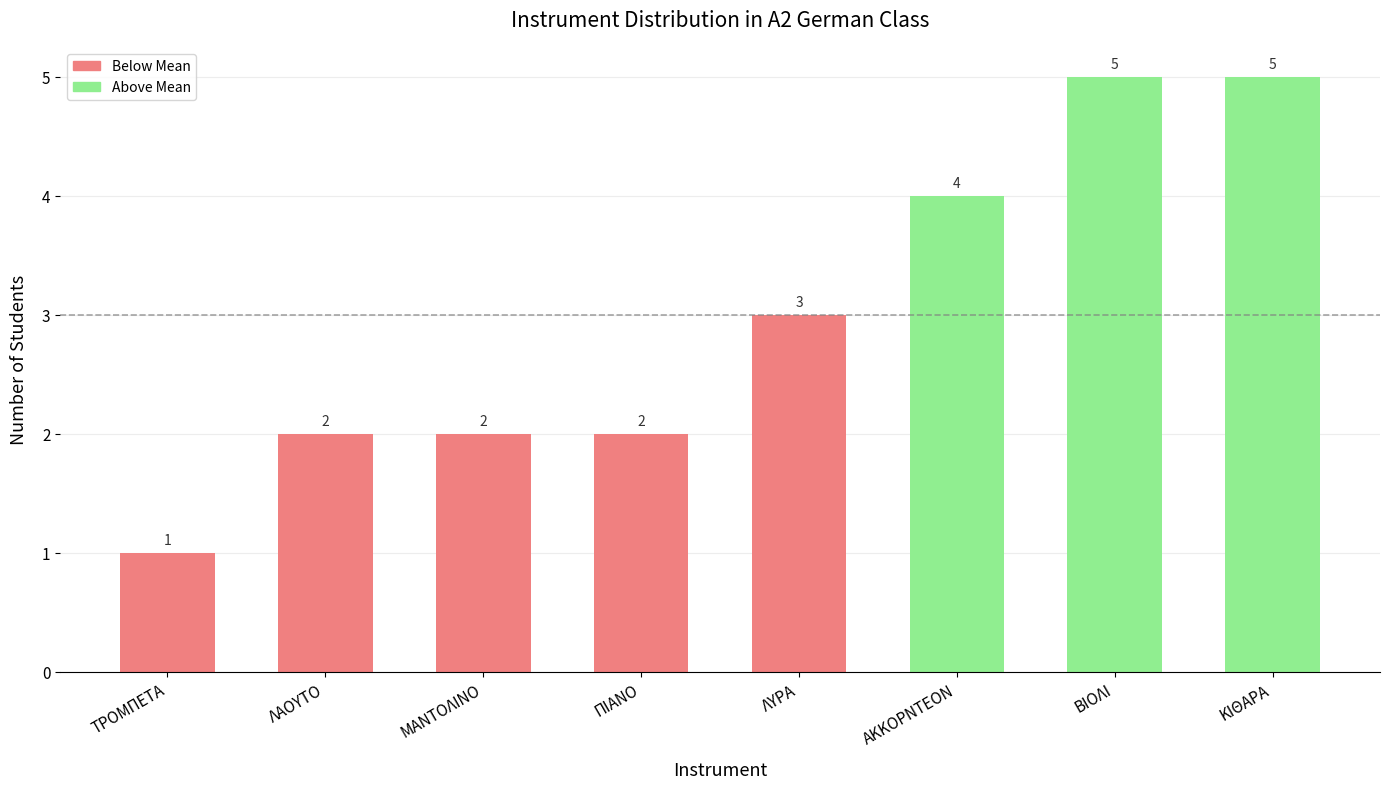

Between ΠΙΑΝΟ and ΛΥΡΑ, which is larger?

ΛΥΡΑ